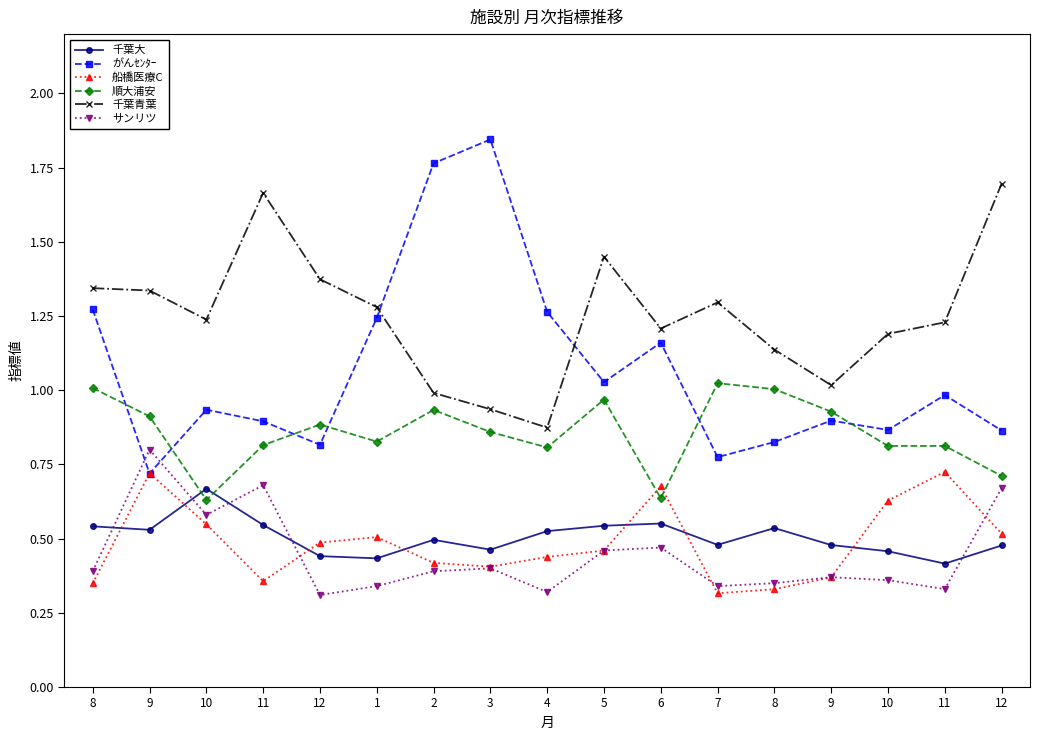

What is the label of the 9th point from the left?

4